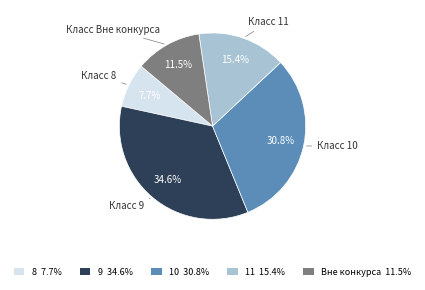

Is it true that 11 is 15% of the pie?

True